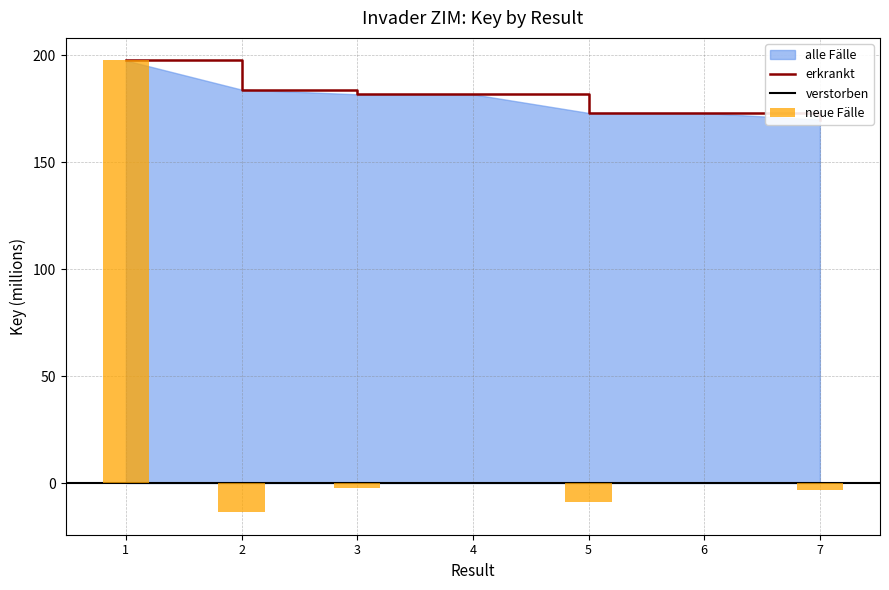

Reading right to left, transcribe all the data shown in this chart.

7=169.8	6=172.9	5=173.0	4=181.7	3=181.7	2=183.9	1=197.5